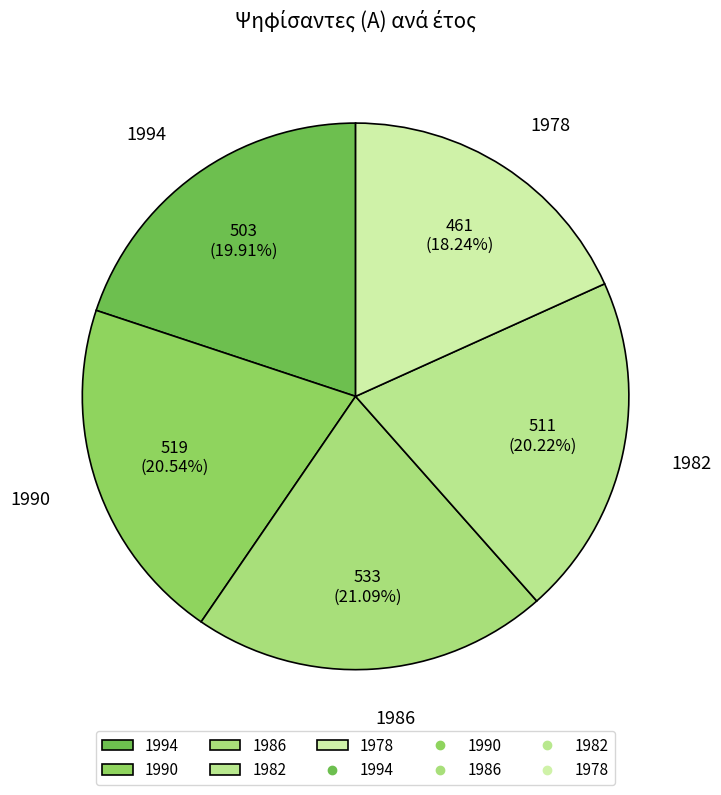

What is the total percentage of 1994 and 1986?

41.0%